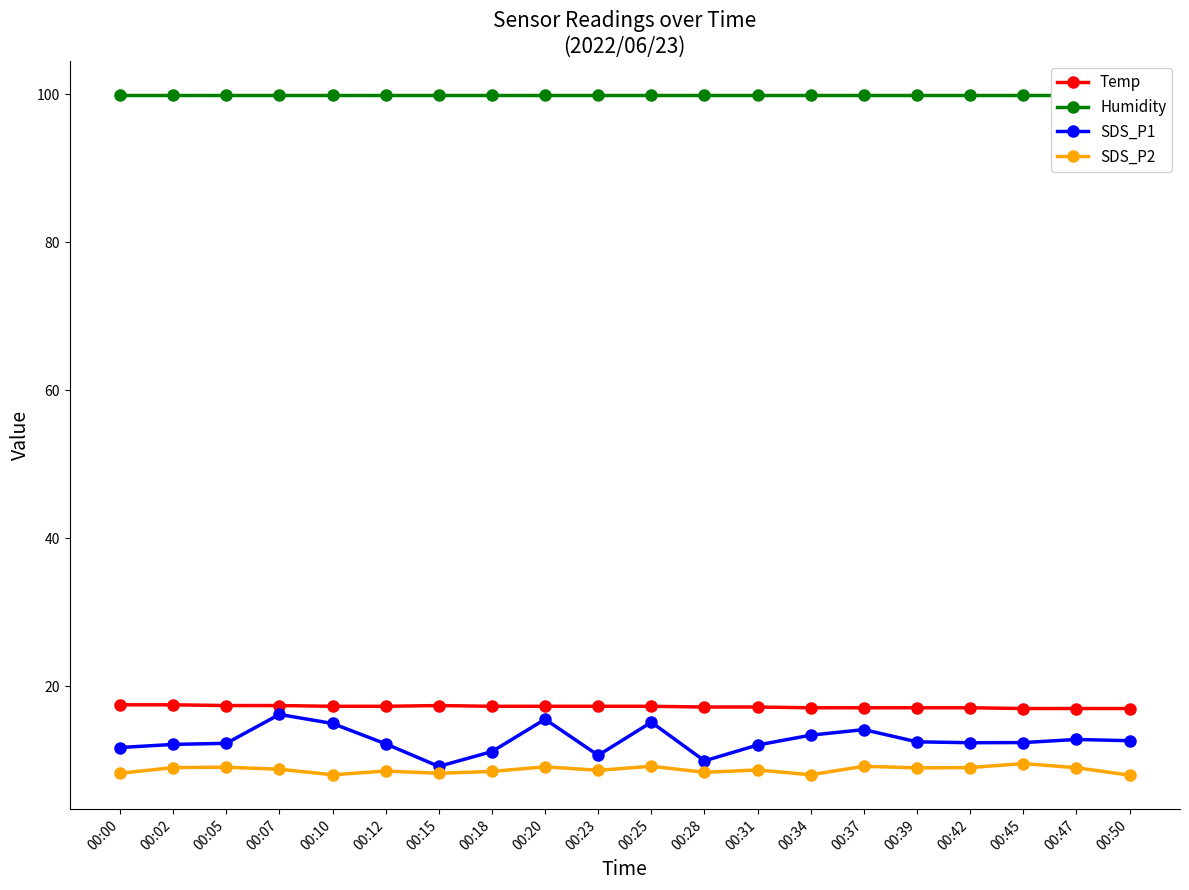

What are all the series names shown in the legend?

Temp, Humidity, SDS_P1, SDS_P2